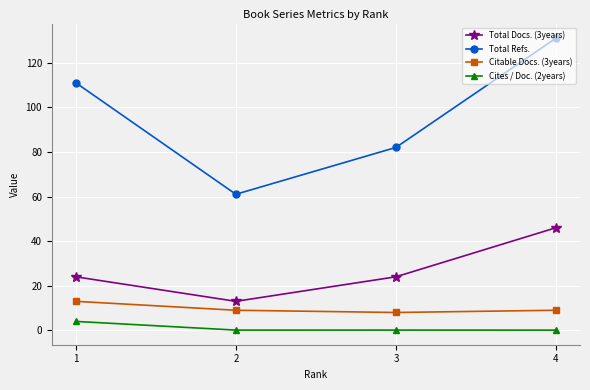

Which series changed the most between 1 and 4?

Total Docs. (3years)